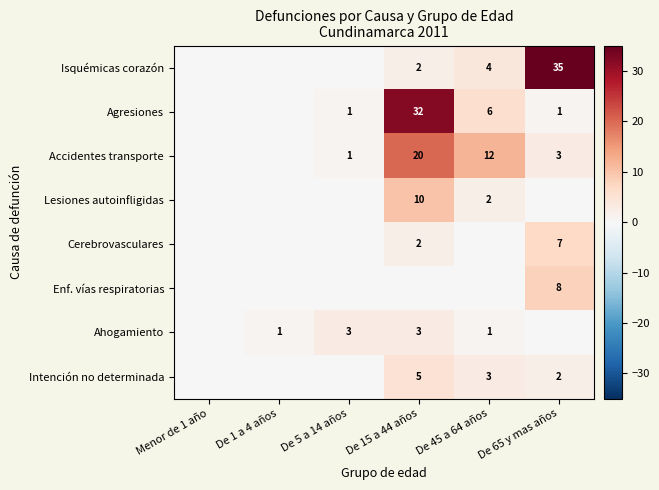

The value of Intención no determinada at De 45 a 64 años is 3. True or false?

True